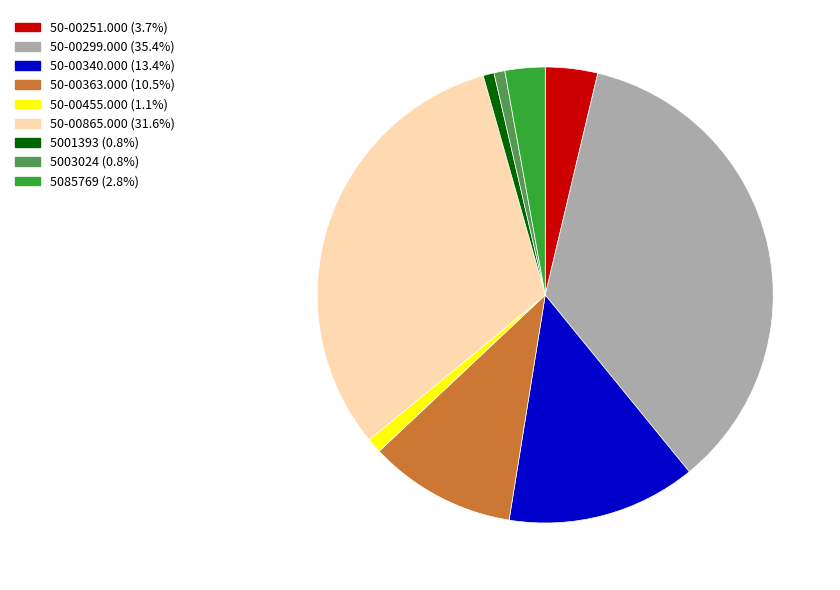

Is there any slice that represents more than half of the pie?

No